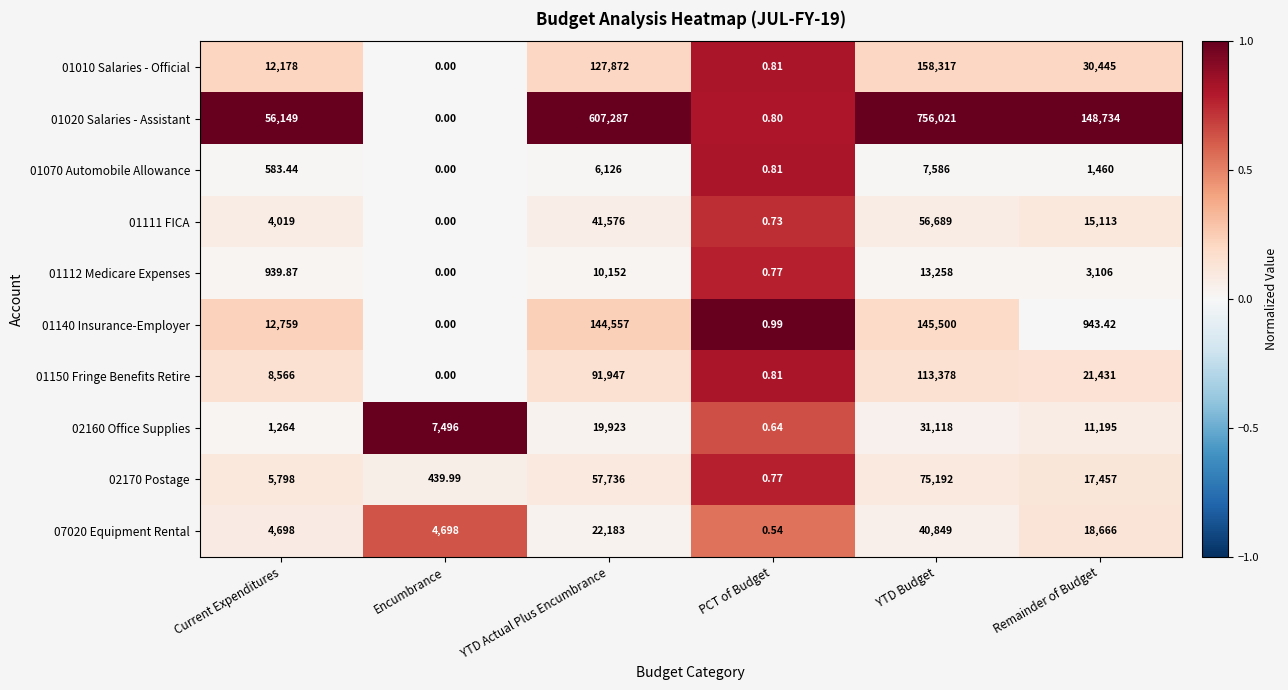

List the labels in order of 01070 Automobile Allowance value, largest first.

YTD Budget, YTD Actual Plus Encumbrance, Remainder of Budget, Current Expenditures, PCT of Budget, Encumbrance